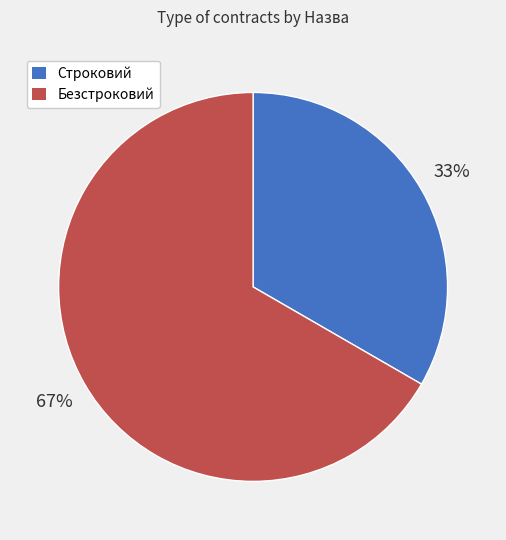

Which category has the smallest portion of the pie?

Строковий